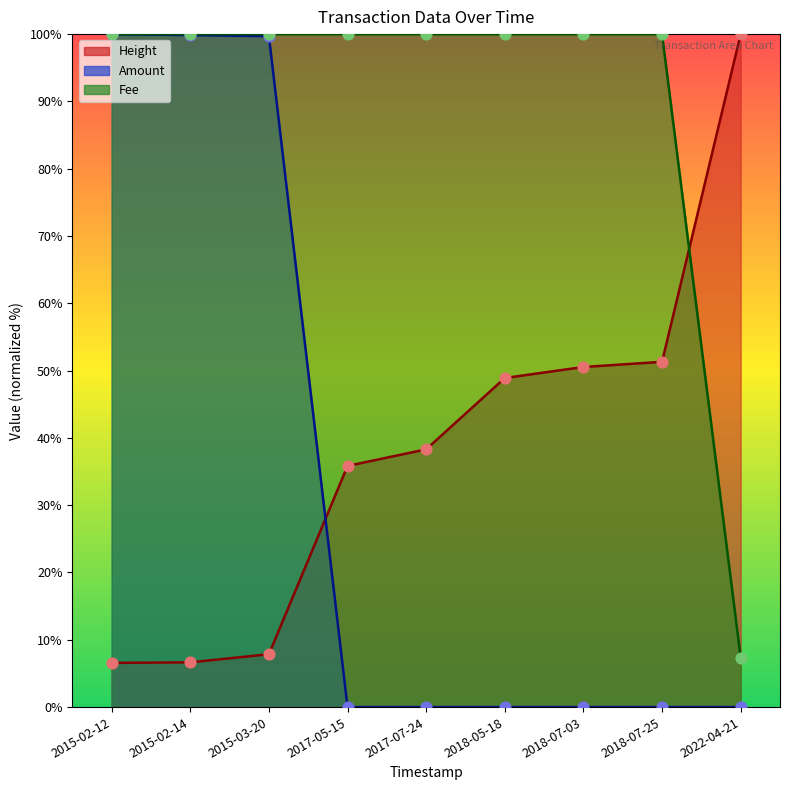

Which series contains the lowest Y value?

Amount